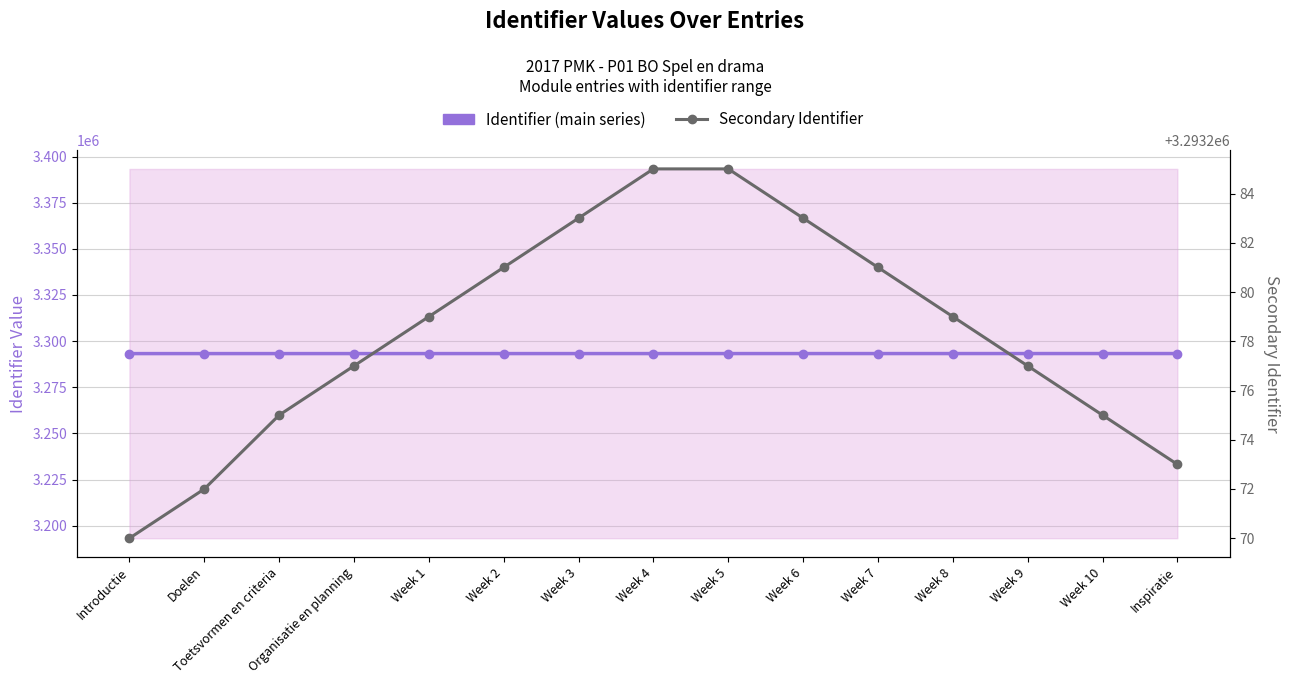

The Identifier (main series) series shows 882461 at Week 3. True or false?

False